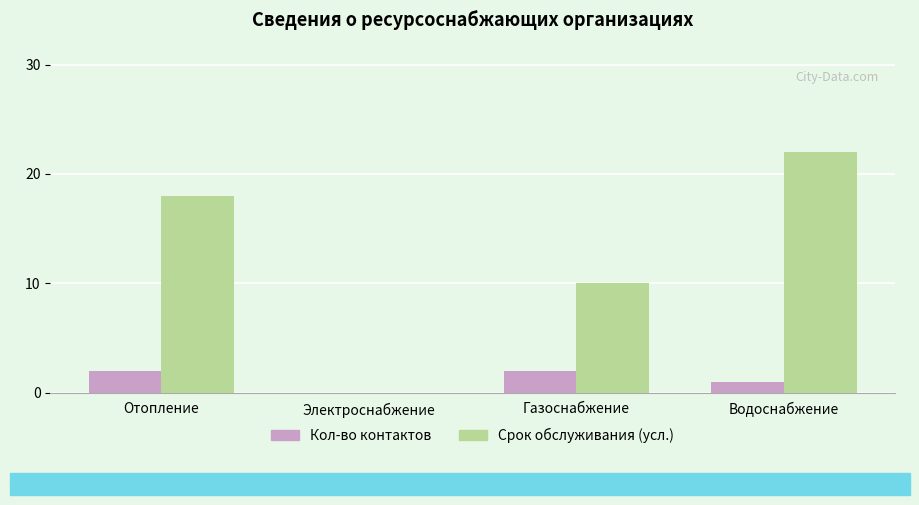

At which category is the sum across all series the highest?

Водоснабжение